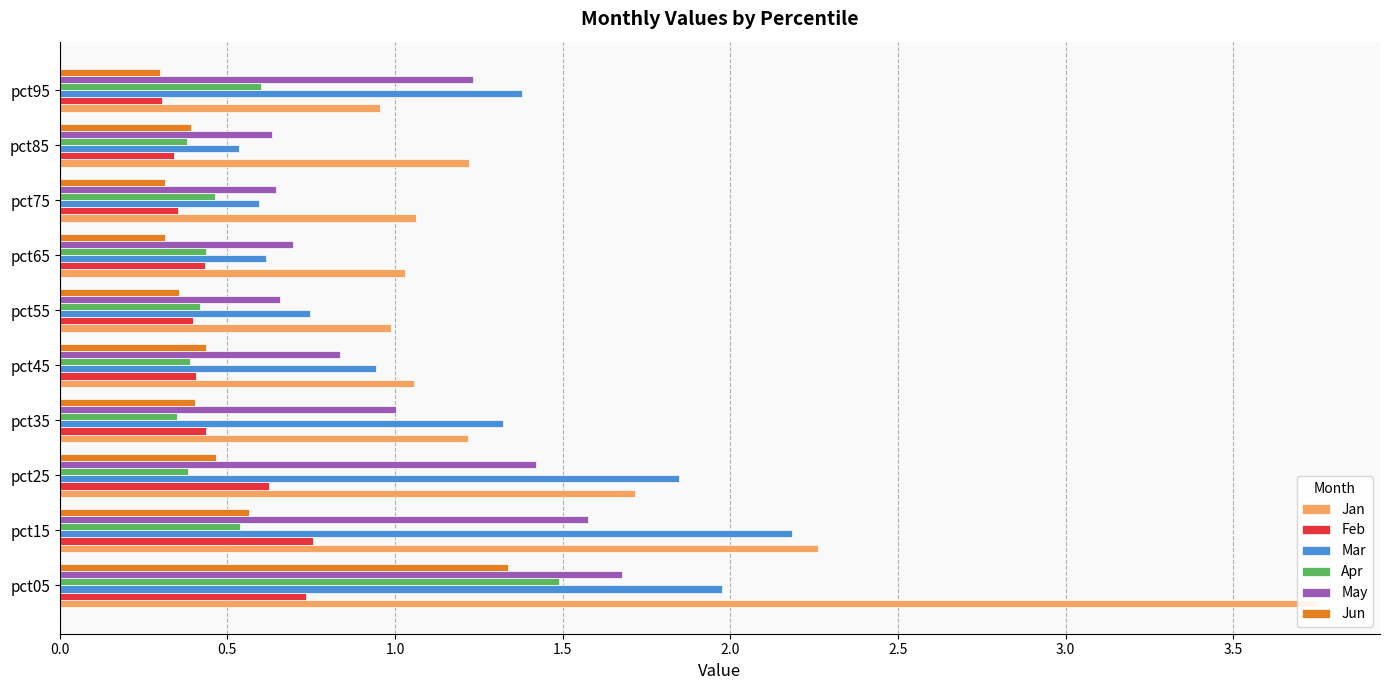

What is the lowest value of the Mar series?

0.5